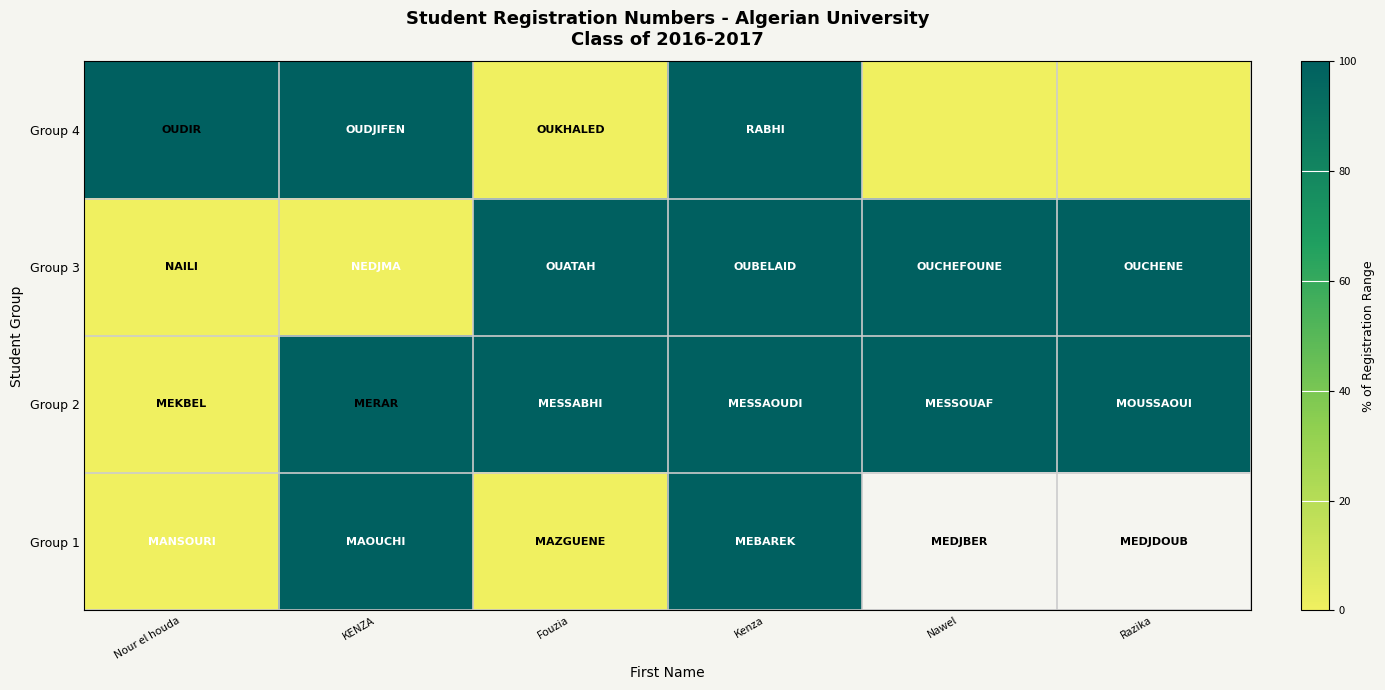

List the series in order of their peak value, highest first.

Group 2, Group 4, Group 3, Group 1